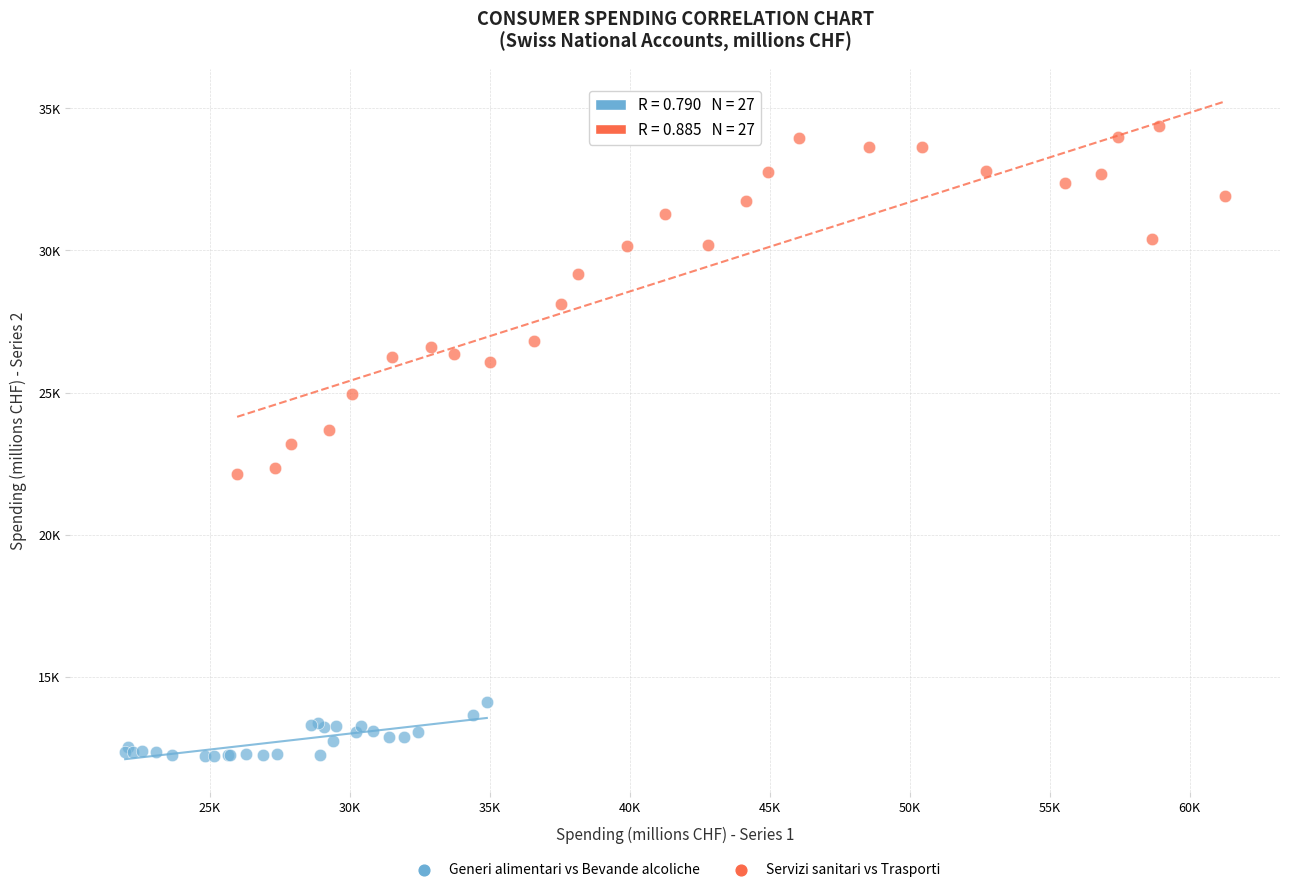

Which series has the largest Y range (max minus min)?

Servizi sanitari vs Trasporti